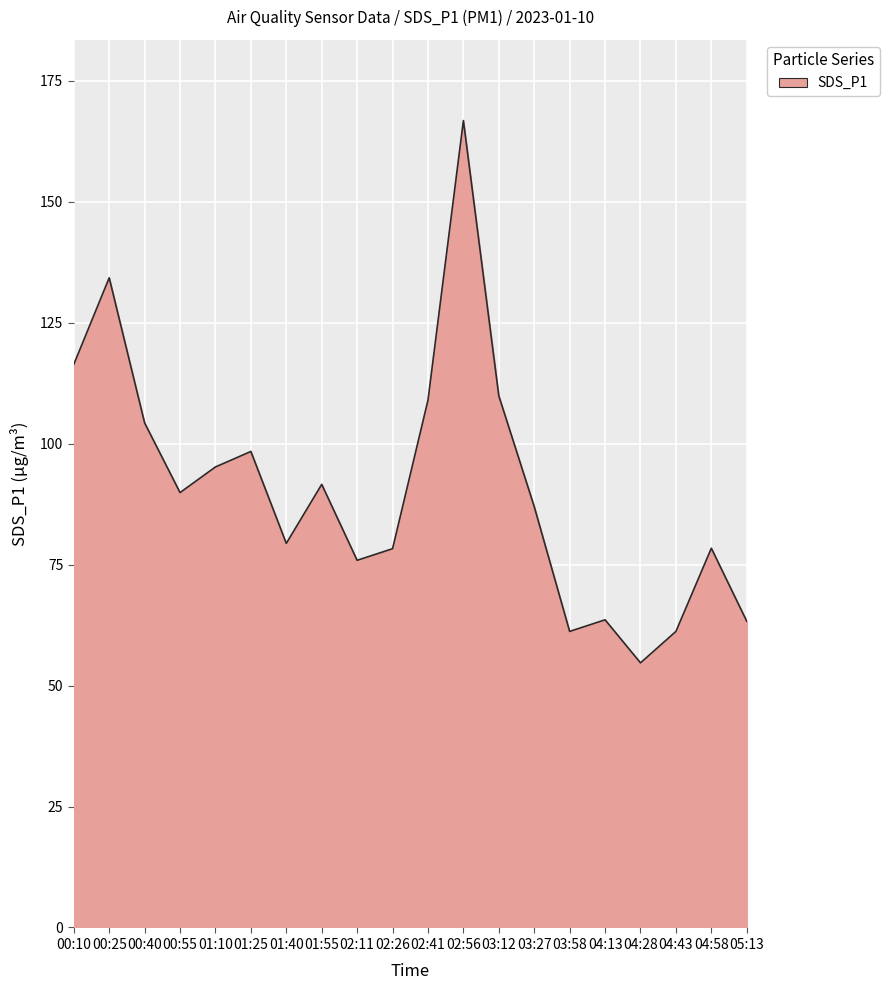

What value does the data have at 05:13?

63.3